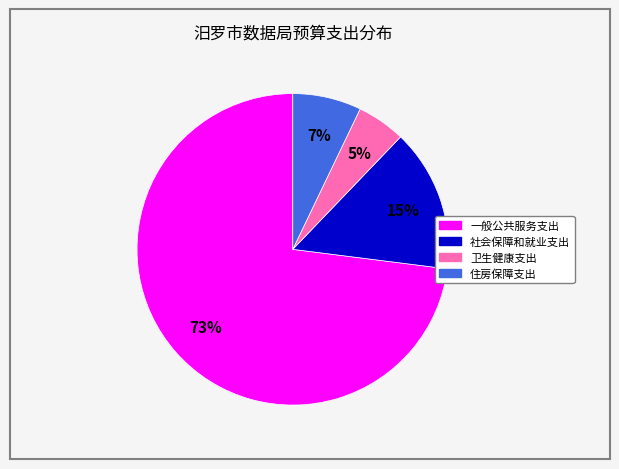

Which slice is the largest?

一般公共服务支出